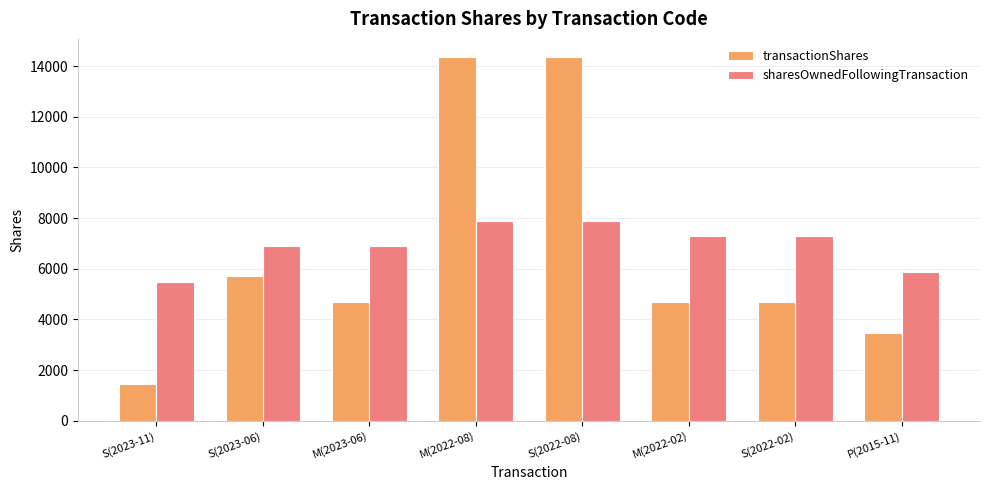

Does the chart contain any negative values?

No